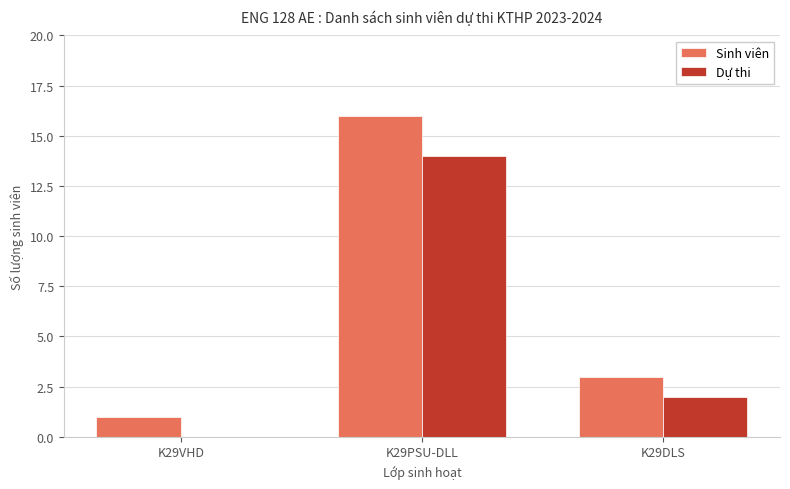

Reading right to left, transcribe all the data shown in this chart.

Sinh viên: 3	16	1
Dự thi: 2	14	0